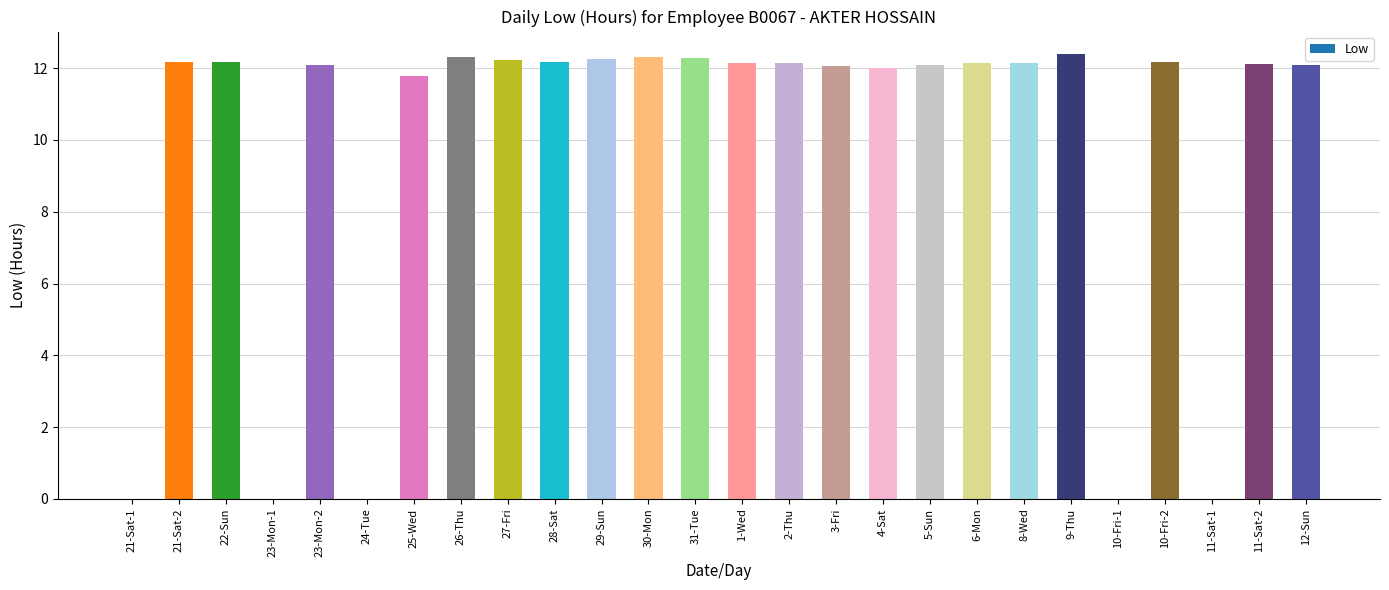

The value at 25-Wed is 11.8. True or false?

True